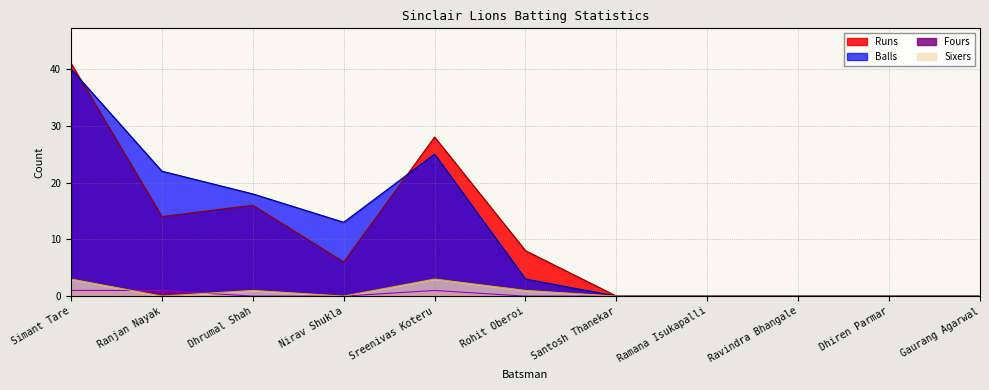

Rank the series at Rohit Oberoi from highest to lowest value.

Runs, Balls, Sixers, Fours